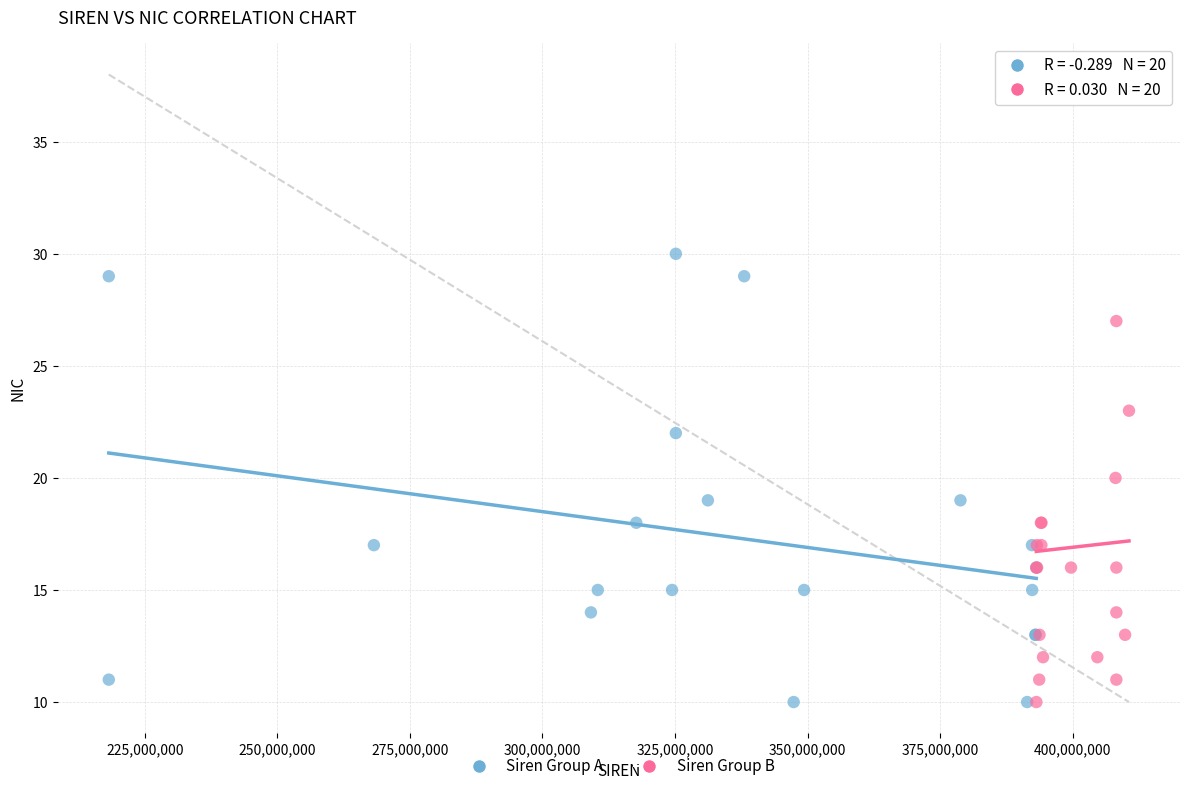

Which series reaches the maximum Y coordinate?

Siren Group B